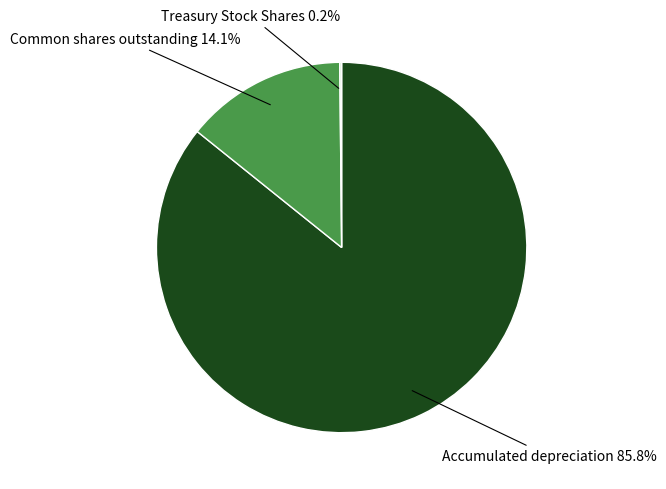

Is there any slice that represents more than half of the pie?

Yes